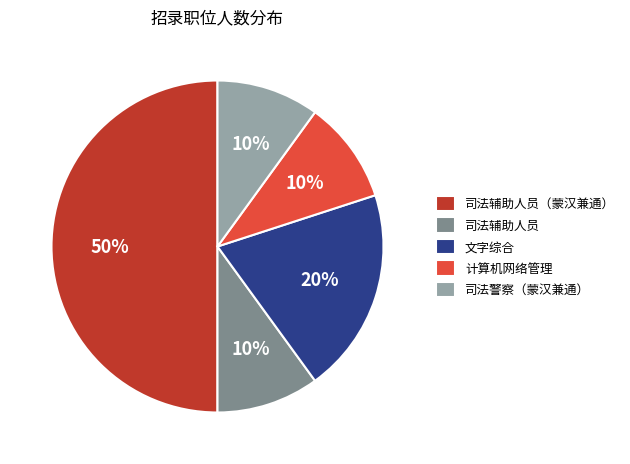

Is it true that 司法辅助人员 is 1% of the pie?

False